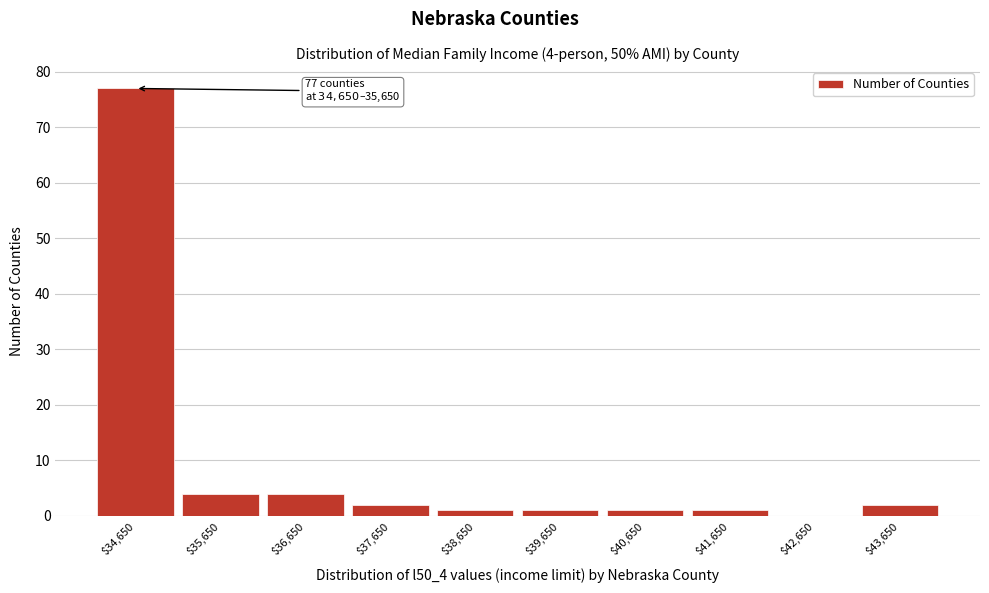

True or false: the data shows 1 at $41,650.

True